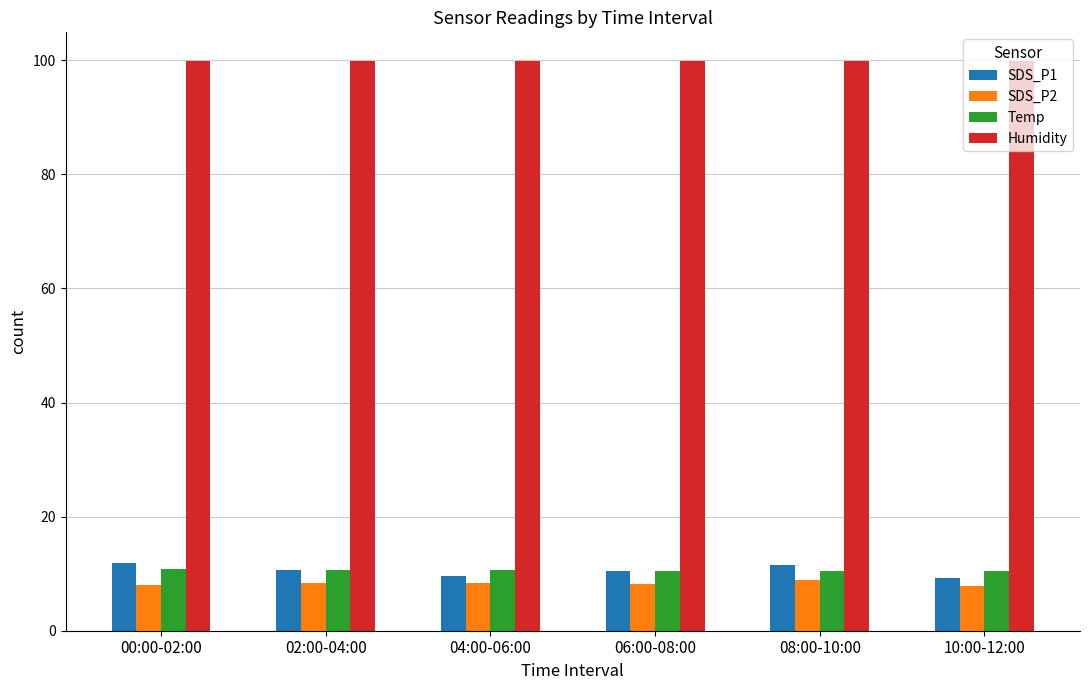

What is the lowest value of the Humidity series?

99.9